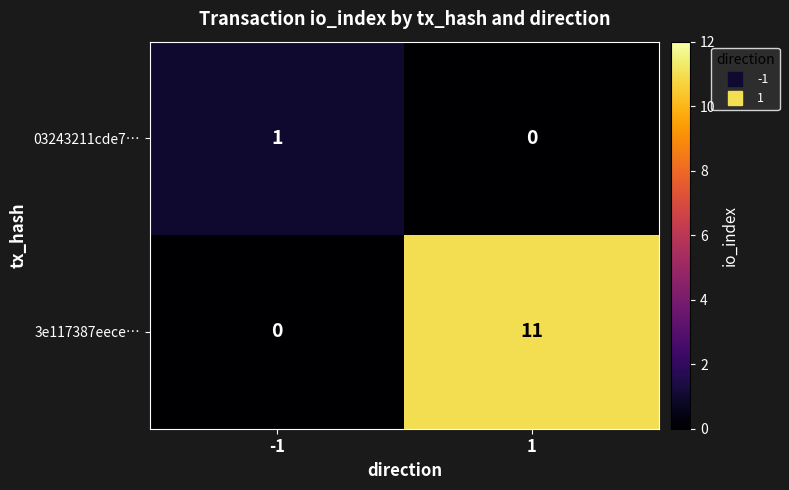

Is the value of 03243211cde7… at 1 greater than the value of 3e117387eece… at 1?

No